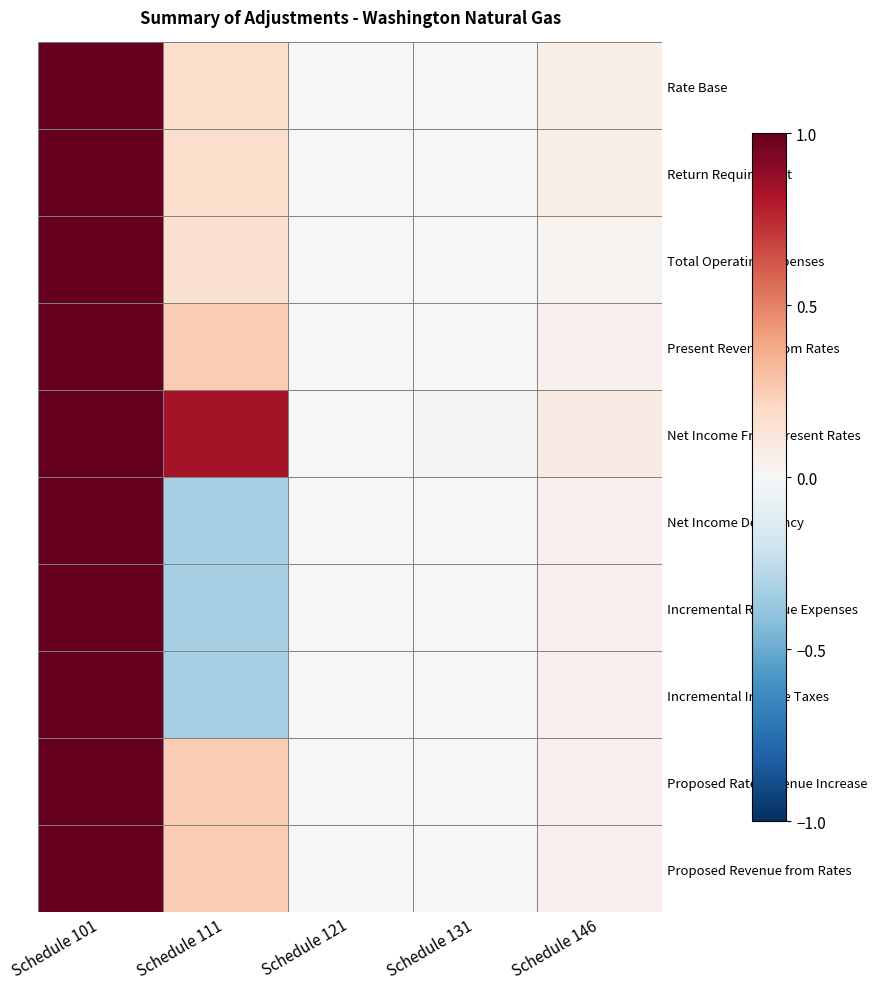

Count the number of categories in the chart.

5